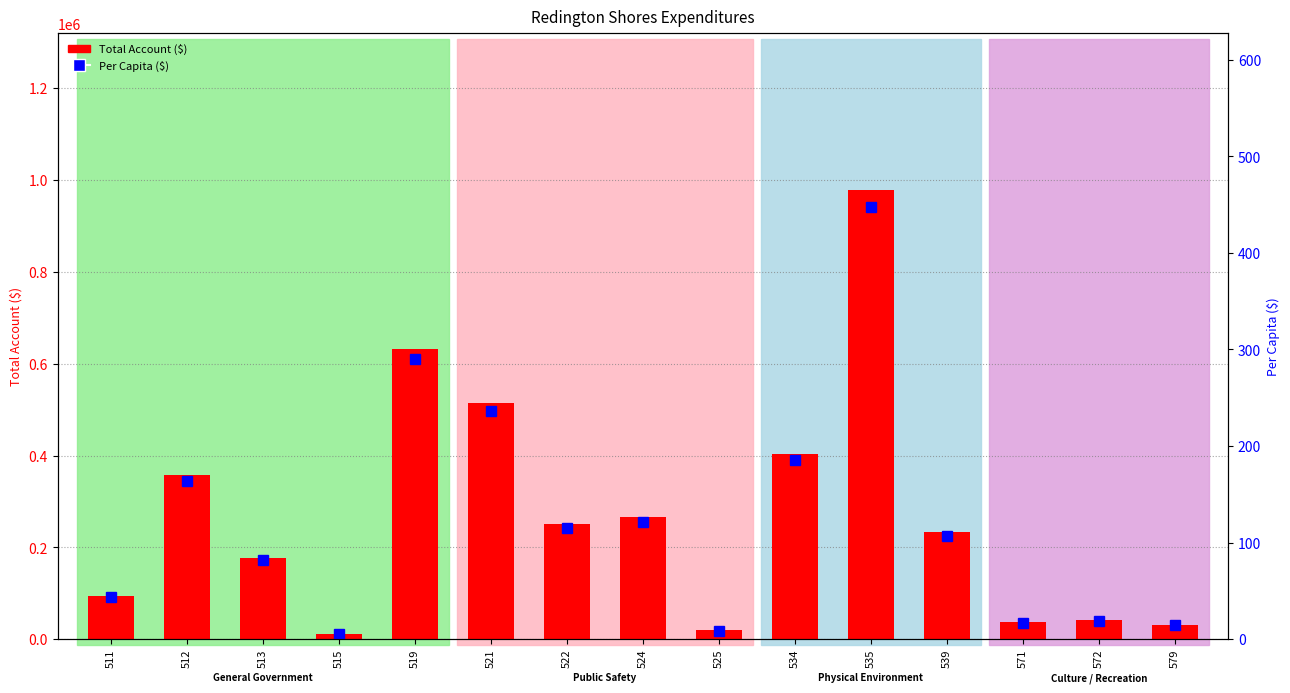

The value of Per Capita ($) at 579 is 4.2. True or false?

False